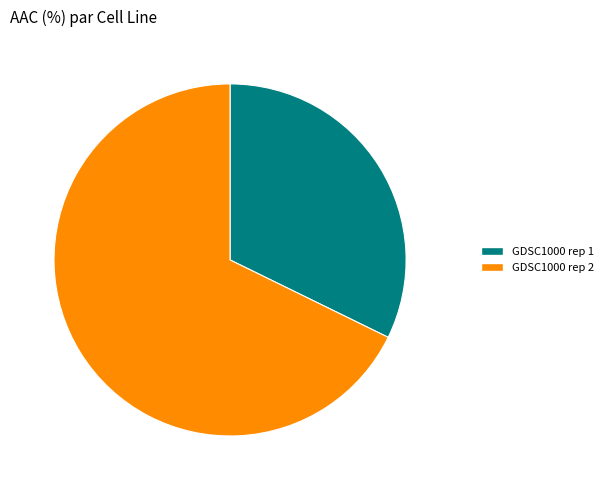

Which category has the smallest portion of the pie?

GDSC1000 rep 1